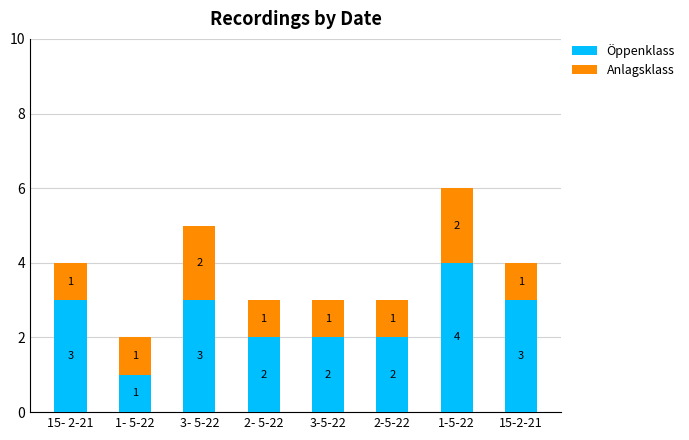

What is the difference between the maximum and minimum values in the Öppenklass series?

3